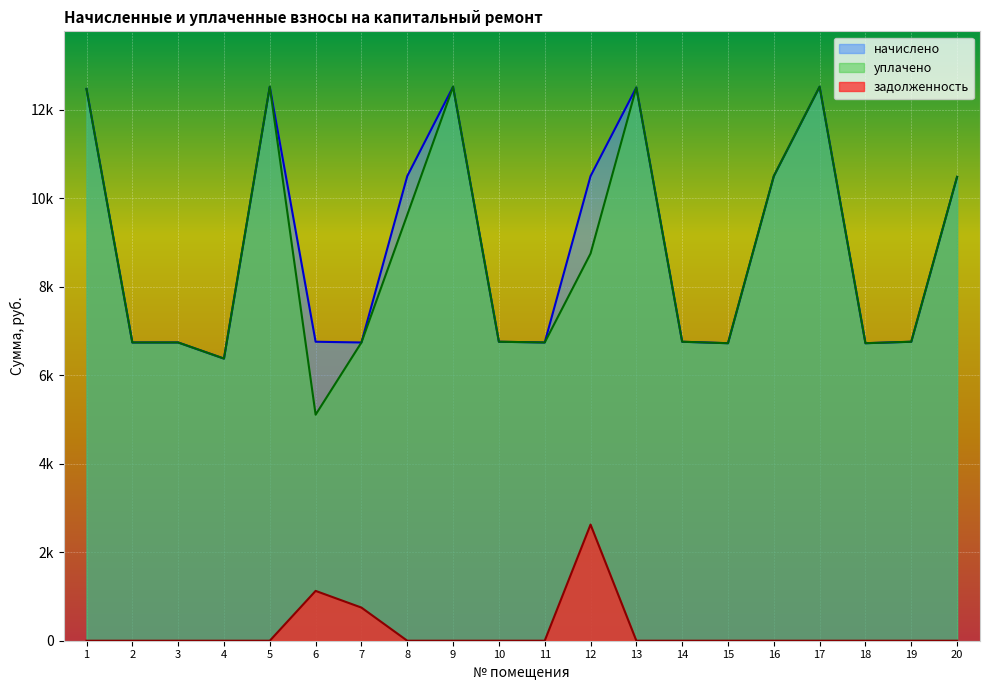

Reading right to left, list all the values displayed in this chart.

начислено: 10482.5	6756.5	6723.4	12519.4	10499.0	6723.4	6756.5	12502.8	10499.0	6739.9	6756.5	12519.4	10499.0	6739.9	6756.5	12519.4	6375.6	6739.9	6739.9	12469.8
уплачено: 10482.5	6756.5	6723.7	12519.4	10499.0	6723.4	6756.5	12502.8	8749.2	6739.9	6756.5	12519.4	9624.1	6739.9	5108.2	12519.4	6375.6	6739.9	6739.9	12469.8
задолженность: 0.0	0.0	0.0	0.0	0.0	0.0	0.0	0.0	2624.8	0.0	0.0	0.0	0.0	748.9	1126.1	0.0	0.0	0.0	0.0	0.0